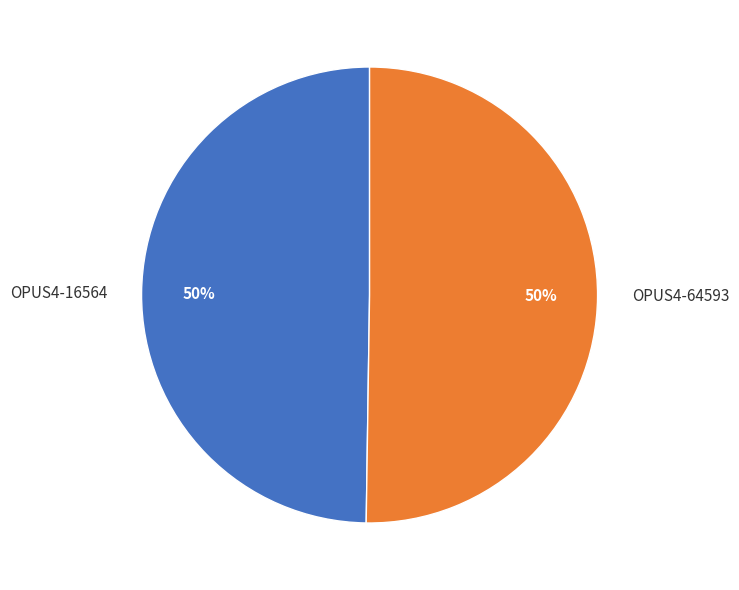

Count the number of slices in the pie.

2